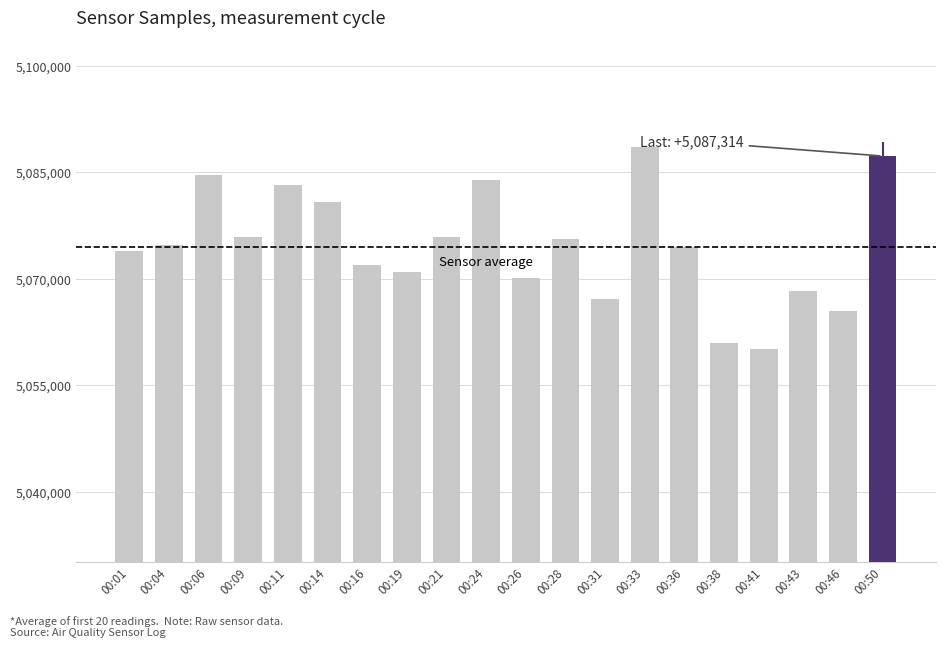

Reading right to left, what are all the values shown in this chart?

00:50=5087314	00:46=5065422	00:43=5068259	00:41=5060095	00:38=5061003	00:36=5074509	00:33=5088650	00:31=5067202	00:28=5075630	00:26=5070079	00:24=5083954	00:21=5075935	00:19=5071034	00:16=5072011	00:14=5080791	00:11=5083240	00:09=5075875	00:06=5084649	00:04=5074789	00:01=5073859